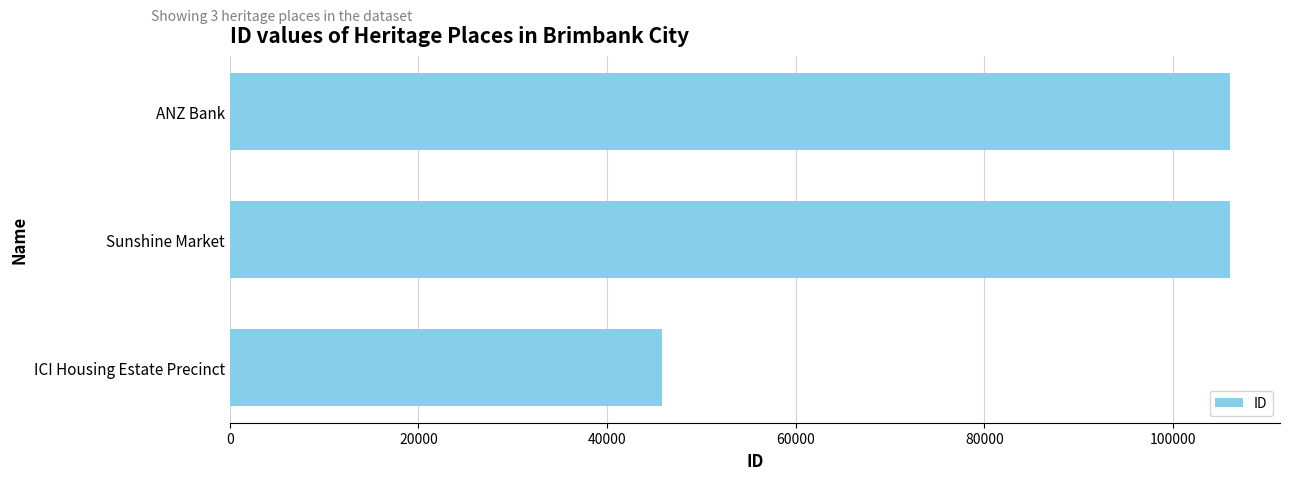

What is the average value?

85967